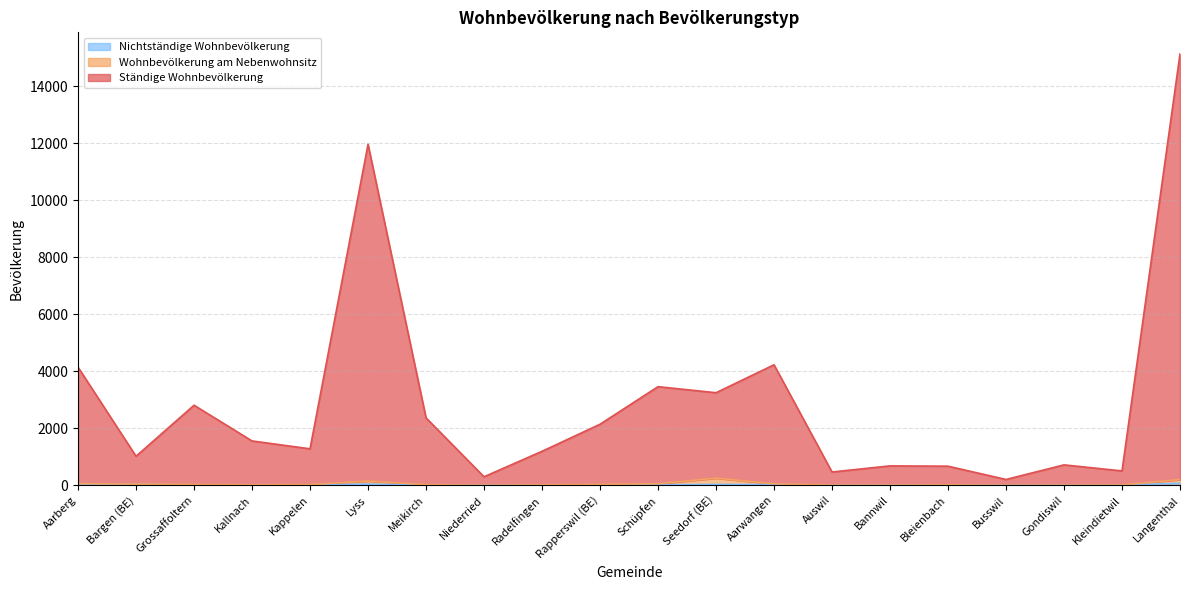

How many interior local peaks does the Ständige Wohnbevölkerung series have?

6